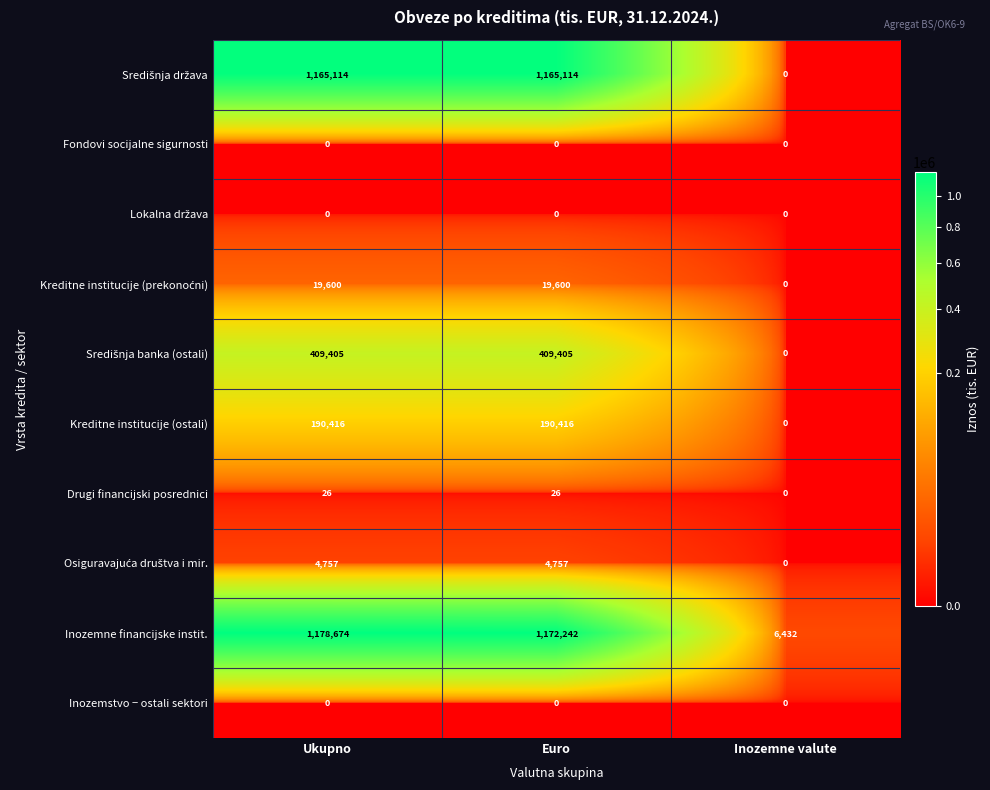

Between Ukupno and Inozemne valute, which series saw the biggest shift?

Inozemne financijske instit.